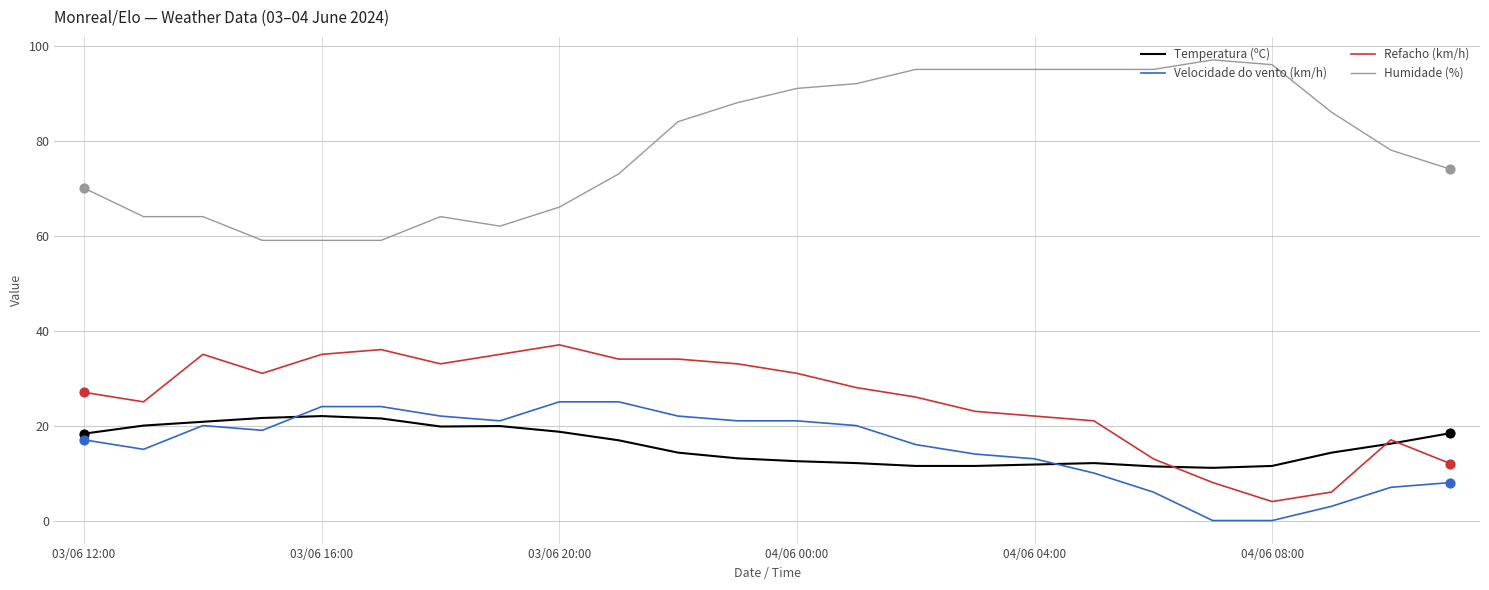

Which series has the largest total across all categories?

Humidade (%)